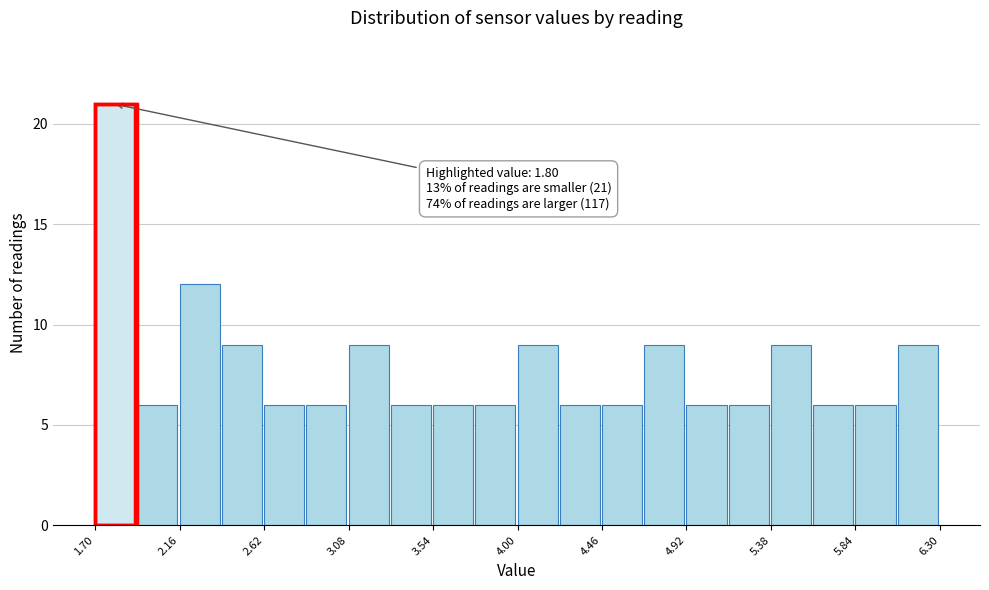

Over which range of the x-axis is the bar tallest?

1.70 to 1.93